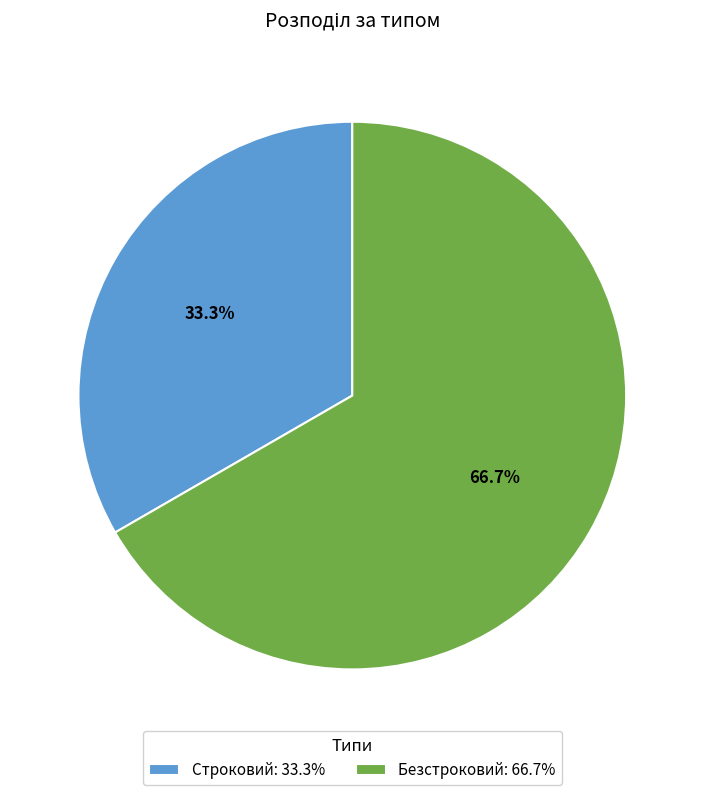

To the nearest percent, what portion does Строковий represent?

33%